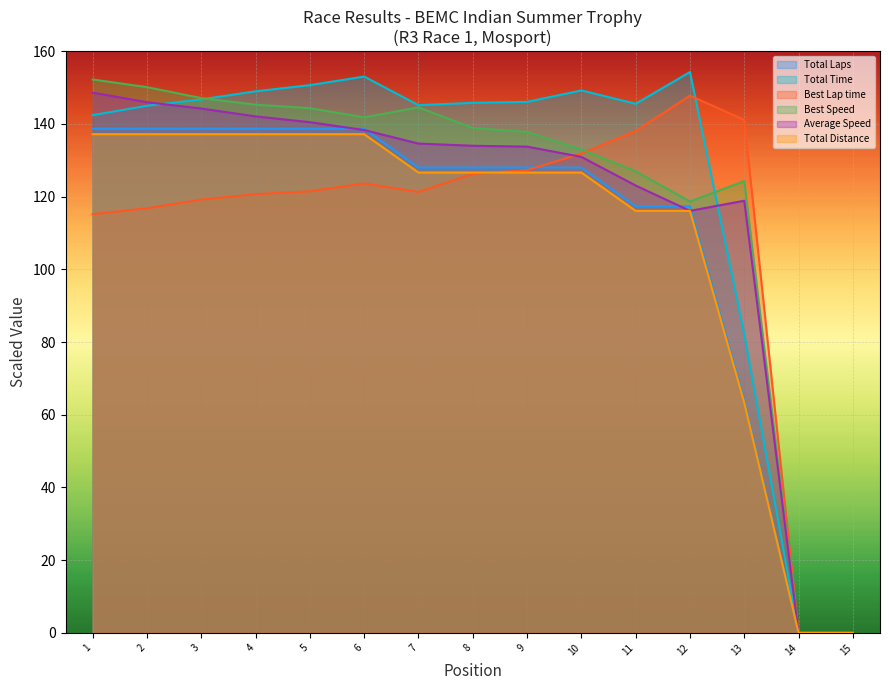

How many values in the Total Laps series exceed 128?

6